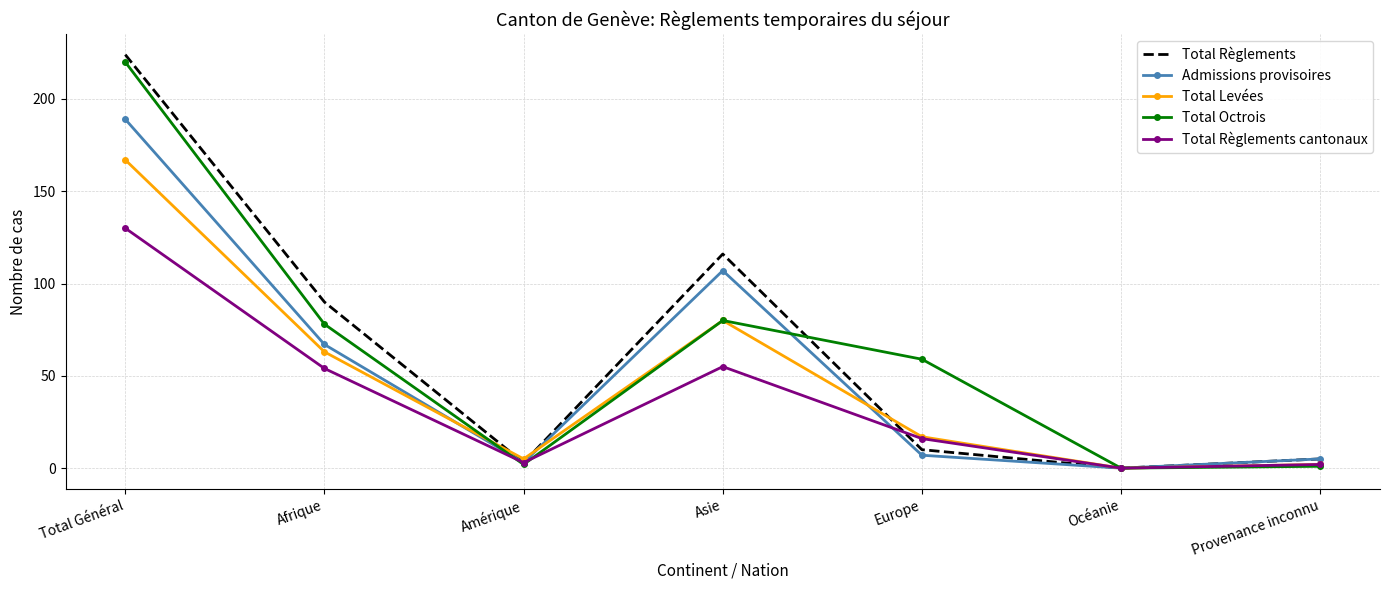

What are all the series names shown in the legend?

Total Règlements, Admissions provisoires, Total Levées, Total Octrois, Total Règlements cantonaux